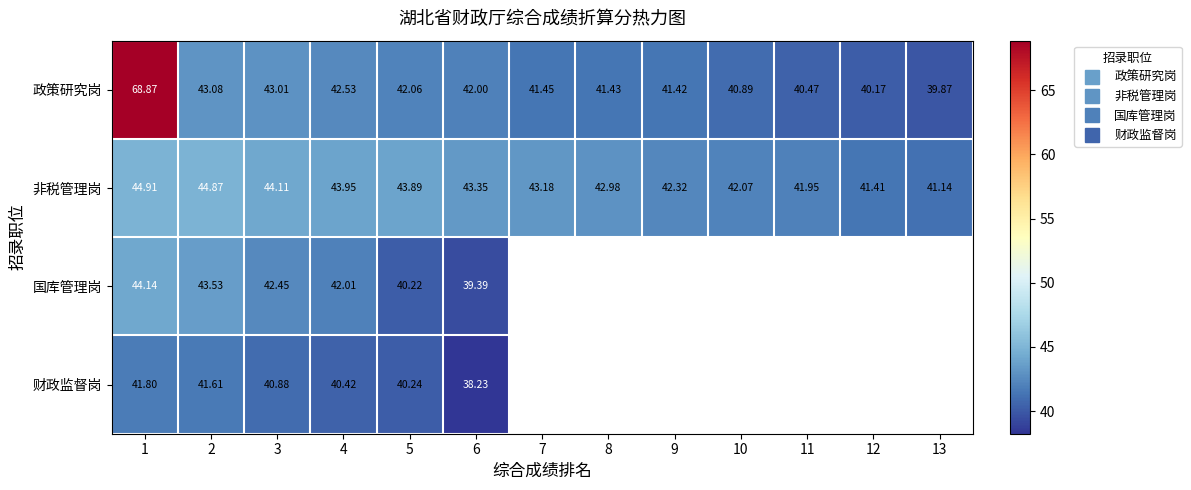

Between 10 and 12, which series saw the biggest shift?

政策研究岗